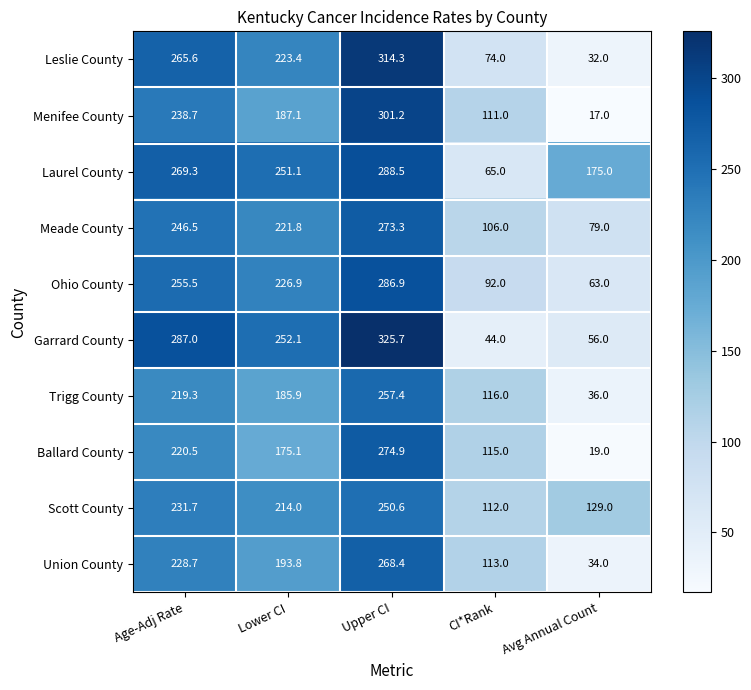

Which category has the lowest value across all series?

Avg Annual Count